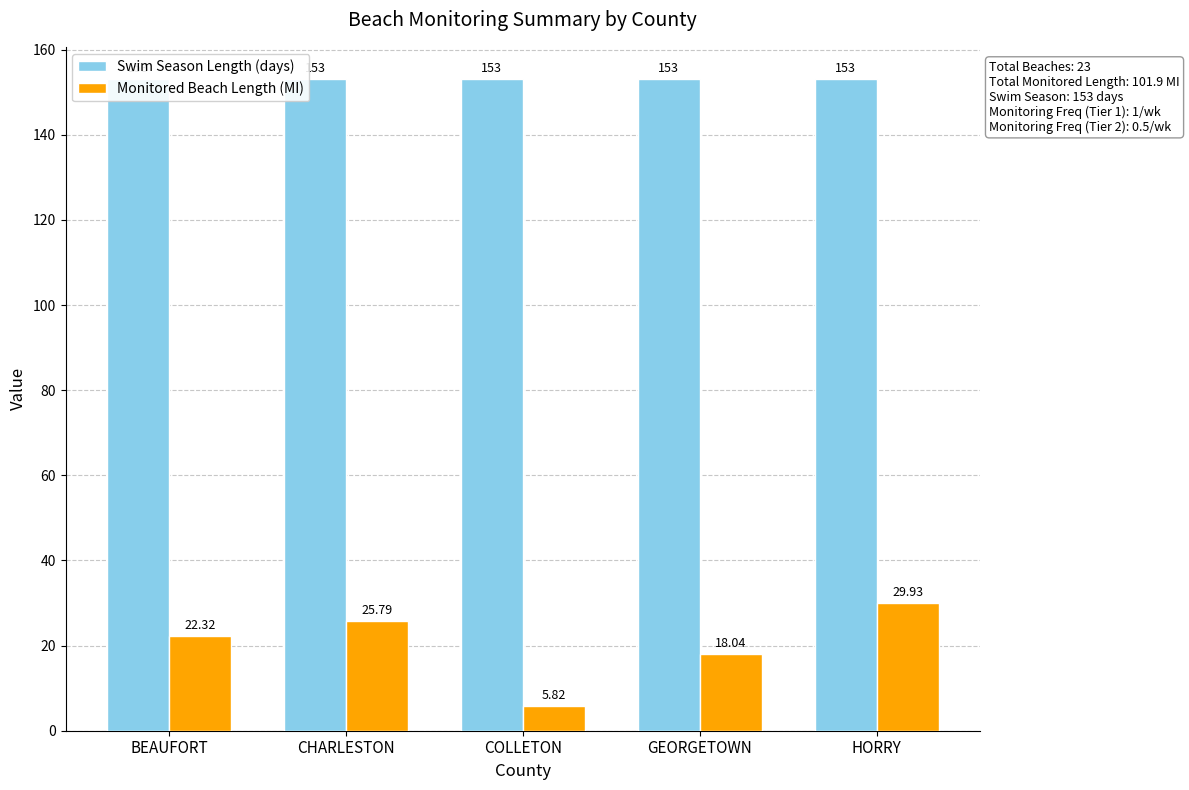

True or false: Monitored Beach Length (MI) has a value of 12.5 at CHARLESTON.

False